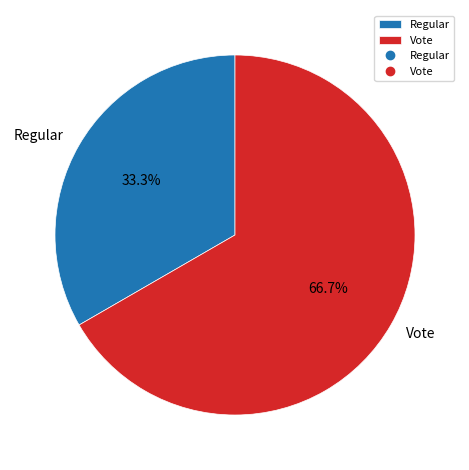

To the nearest percent, what is the average slice percentage?

50%